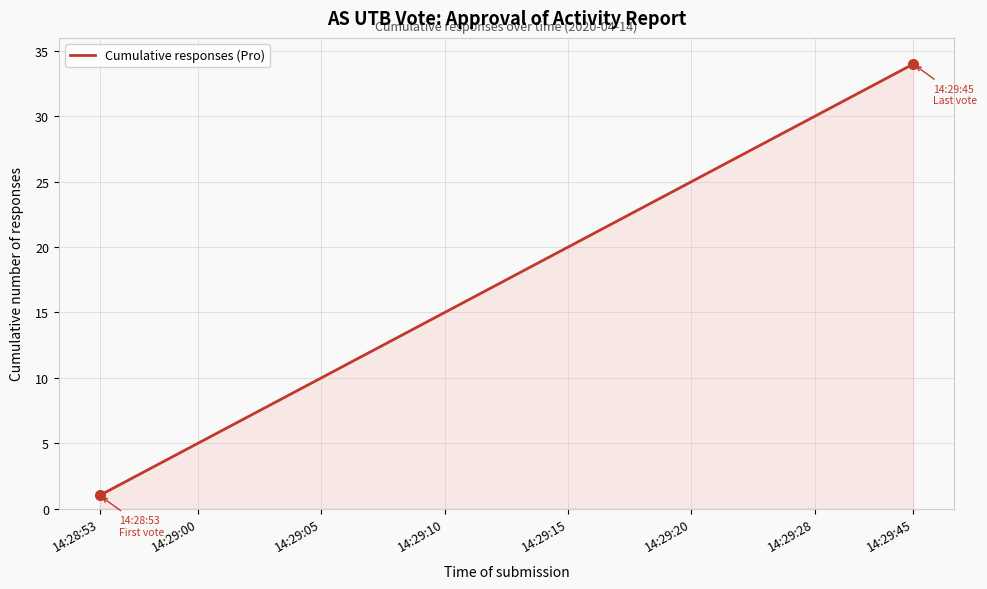

What is the difference between the maximum and minimum values?

33